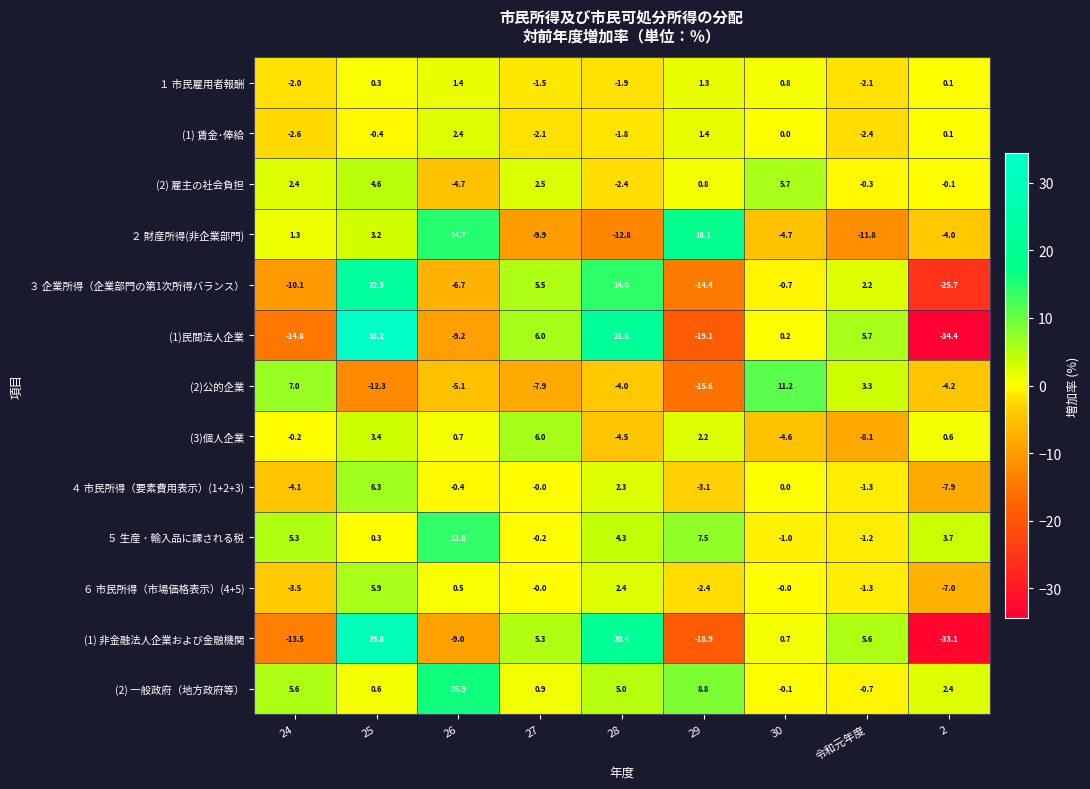

How many values in (2) 雇主の社会負担 are below zero?

4